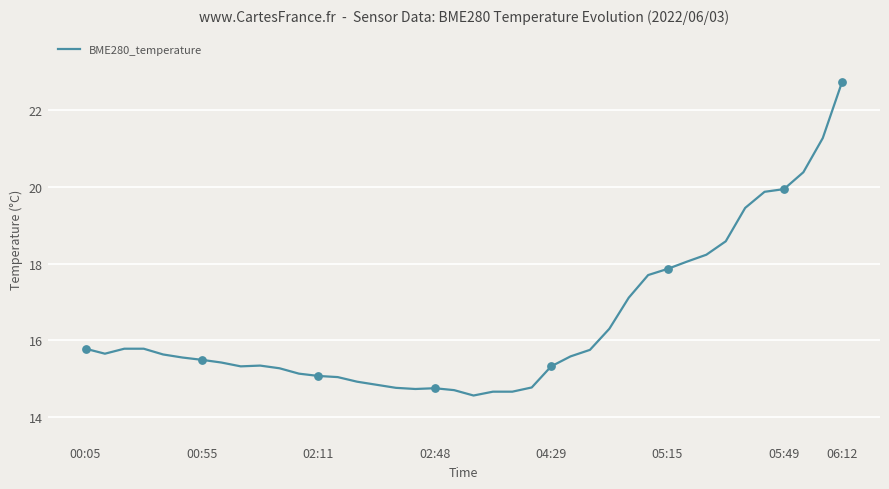

What is the smallest value displayed?

14.6